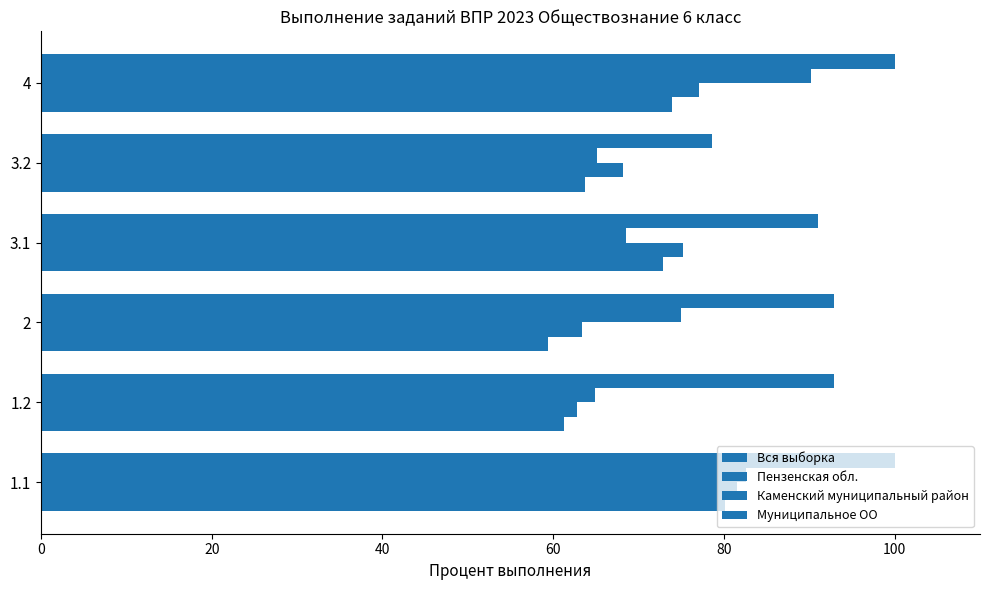

What is the value of the Вся выборка bar at the 1st from the left?

80.1